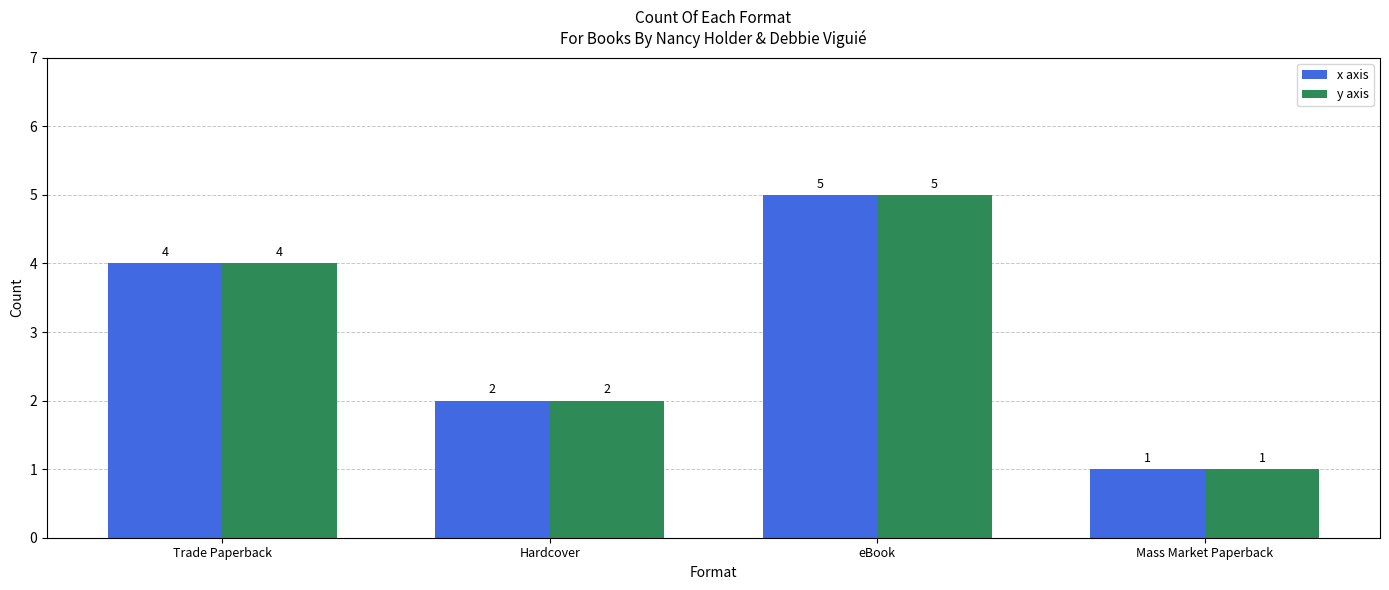

How many data points in y axis are less than 4?

2